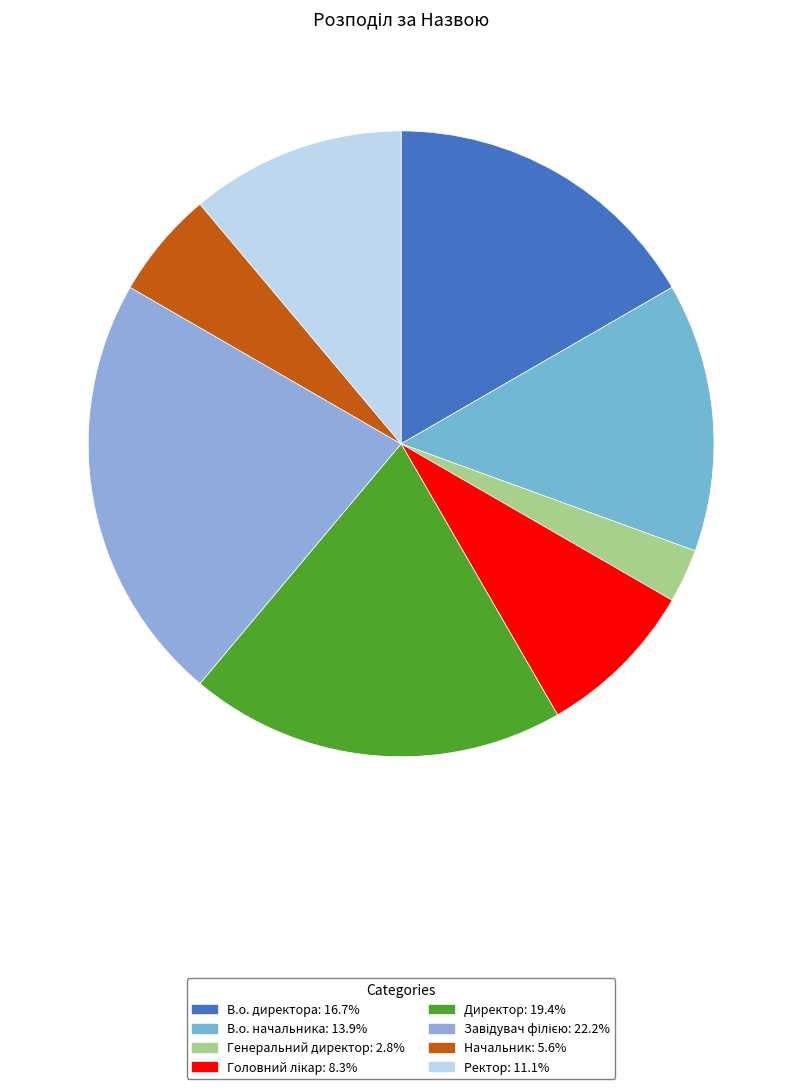

Which category has the biggest portion of the pie?

Завідувач філією